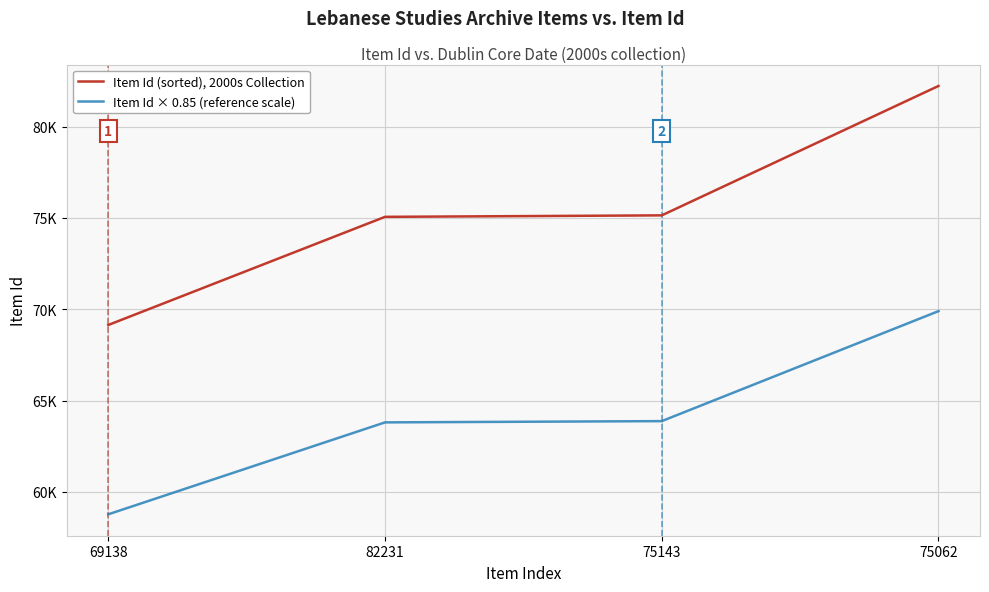

Read the Item Id (sorted), 2000s Collection value at 69138.

69138.0